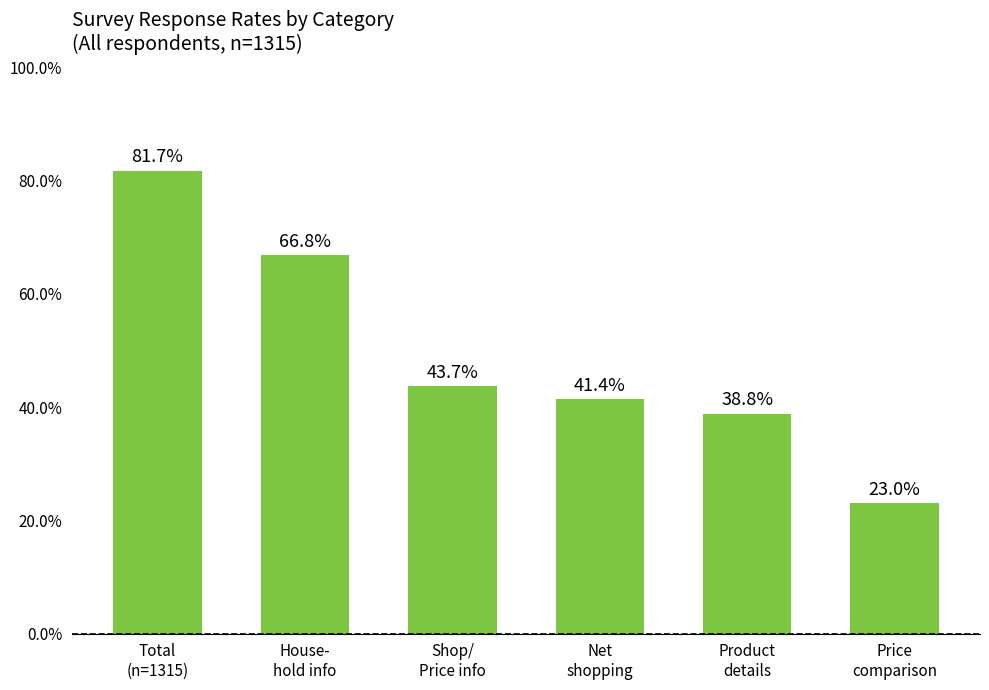

What is the change in value from Total
(n=1315) to Shop/
Price info?

-38.0